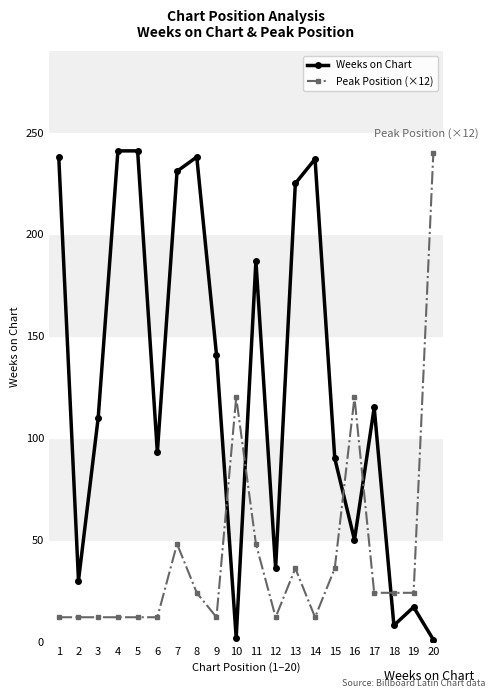

Is the value of Weeks on Chart at 17 greater than the value of Peak Position (×12) at 7?

Yes